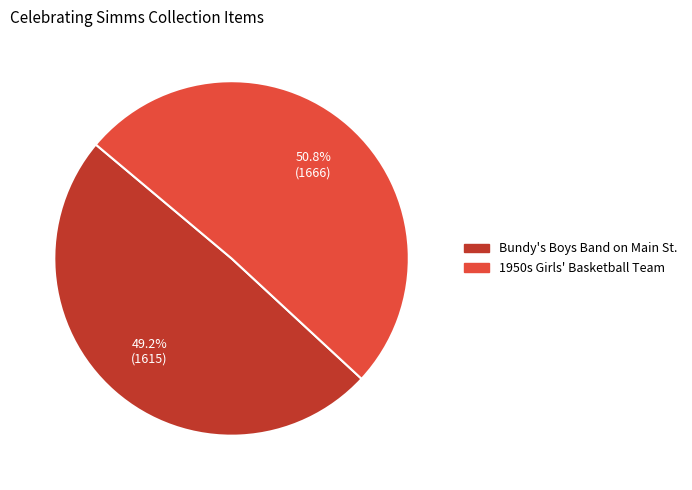

Count the number of slices in the pie.

2